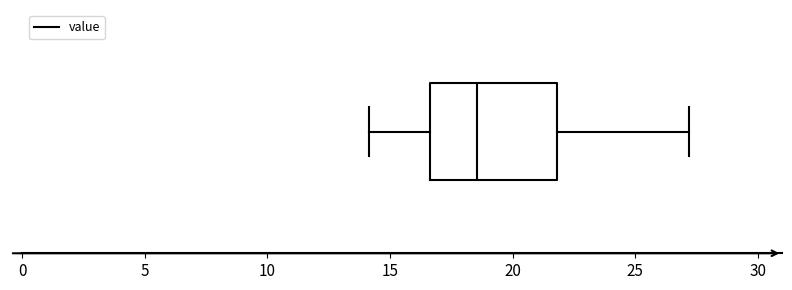

Where is the right edge of the box on the x-axis? The values are not printed on the chart, so give them approximately, as read against the axis.

22.0